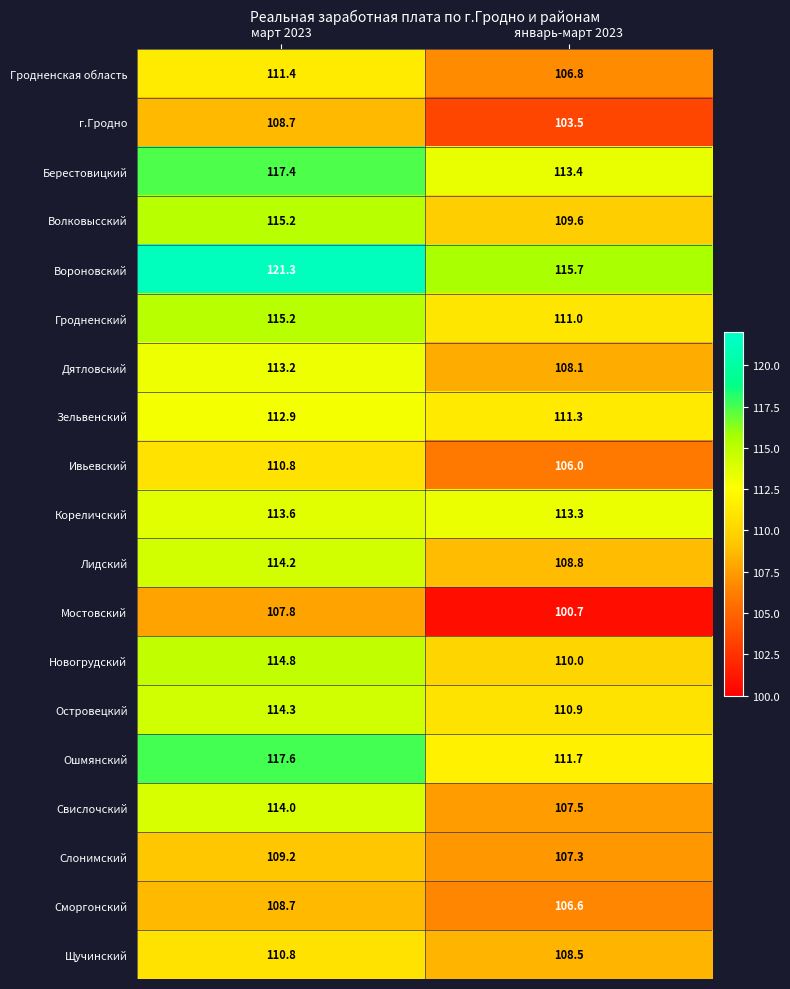

What is the difference between the Зельвенский values at январь-март 2023 and март 2023?

1.6